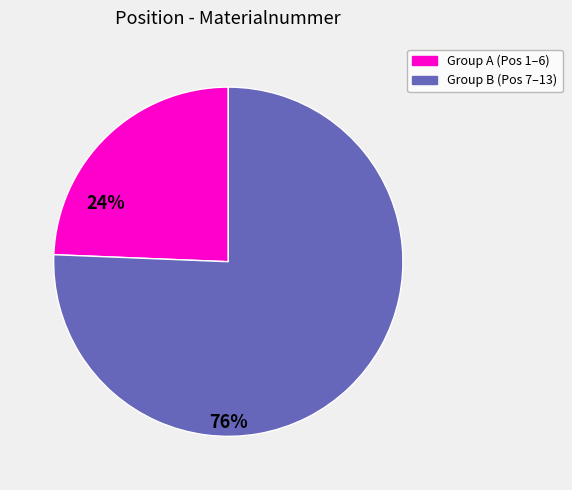

Does any single category account for the majority?

Yes